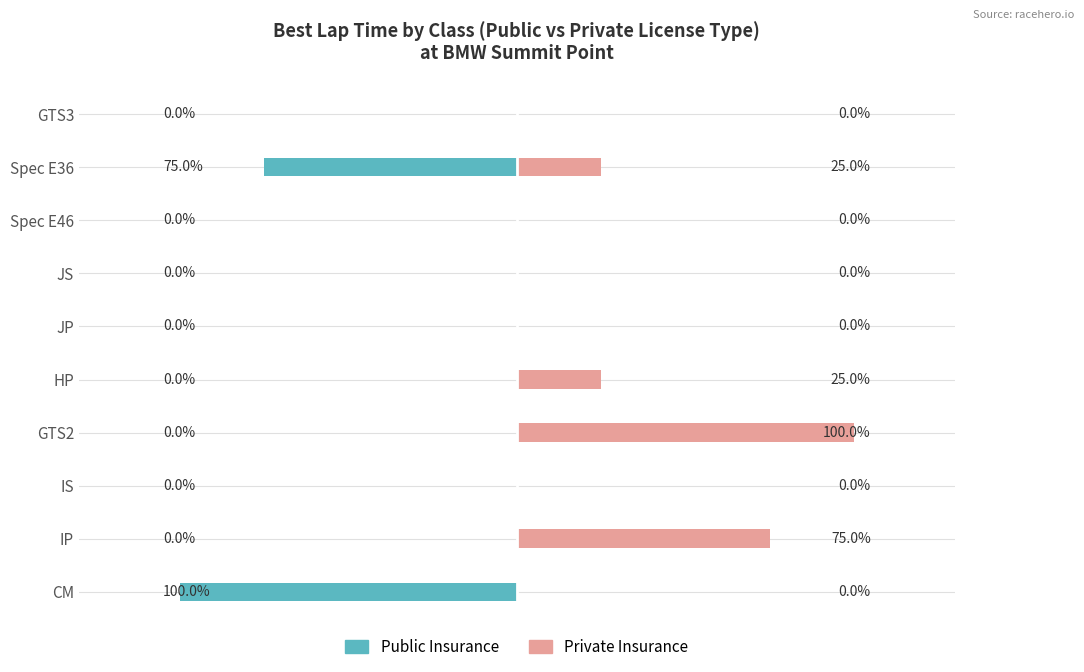

The Public Insurance series shows -129 at Spec E36. True or false?

False